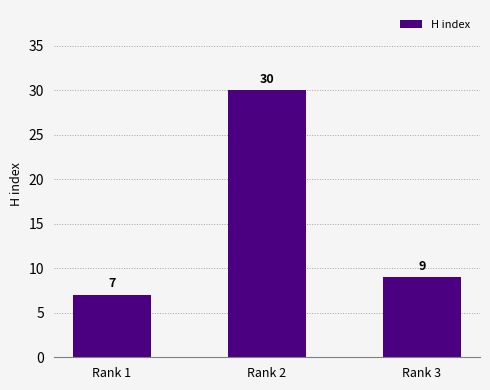

Approximately how many times larger is the value at Rank 2 compared to Rank 3?

3.3